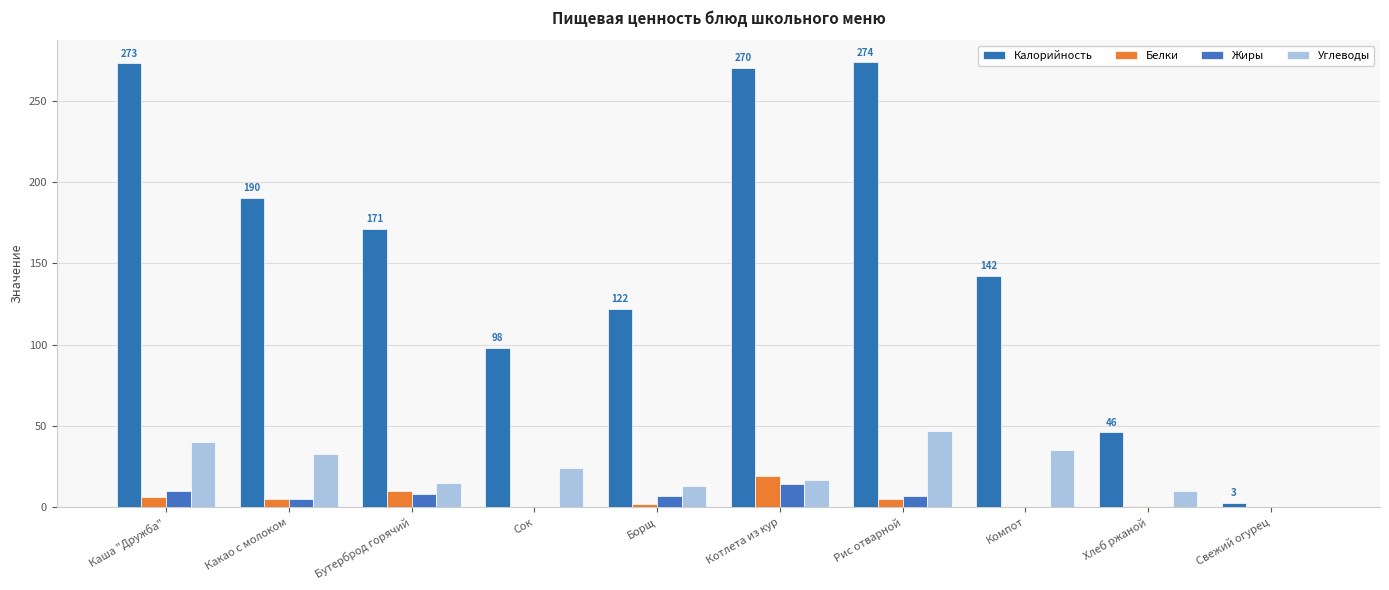

Between Какао с молоком and Хлеб ржаной, which series saw the biggest shift?

Калорийность